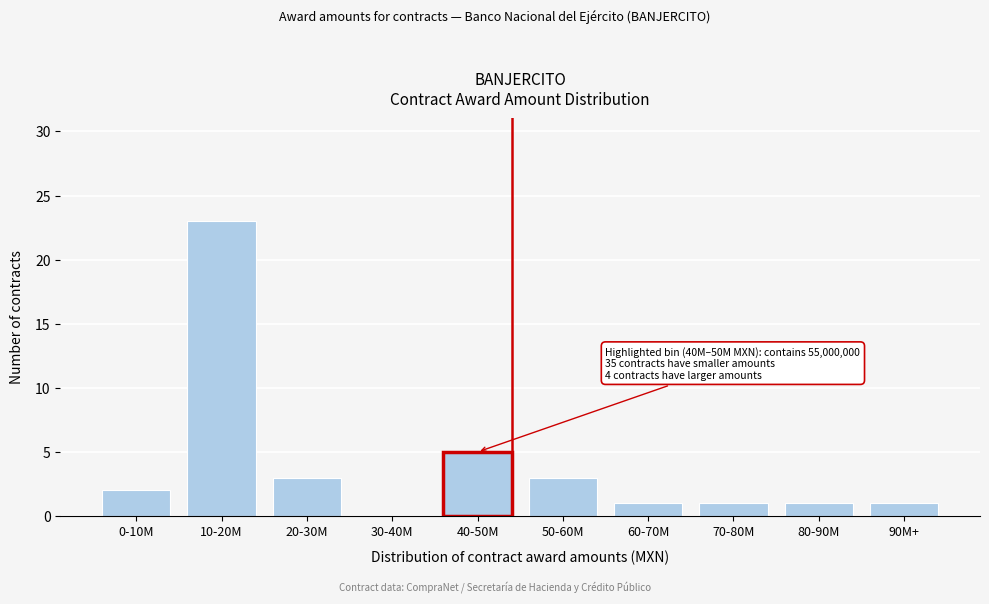

Reading right to left, transcribe all the data shown in this chart.

90M+=1	80-90M=1	70-80M=1	60-70M=1	50-60M=3	40-50M=5	30-40M=0	20-30M=3	10-20M=23	0-10M=2